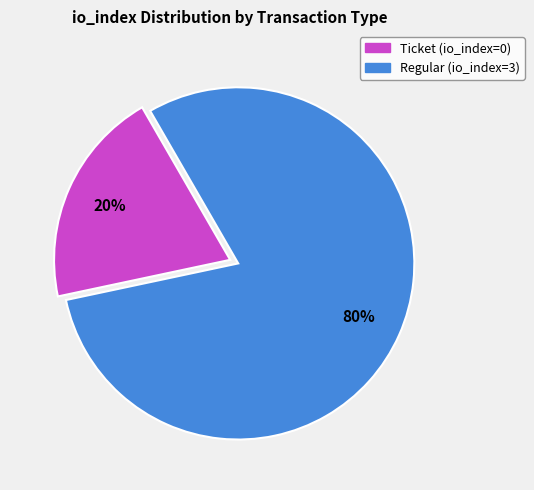

Is there any slice that represents more than half of the pie?

Yes